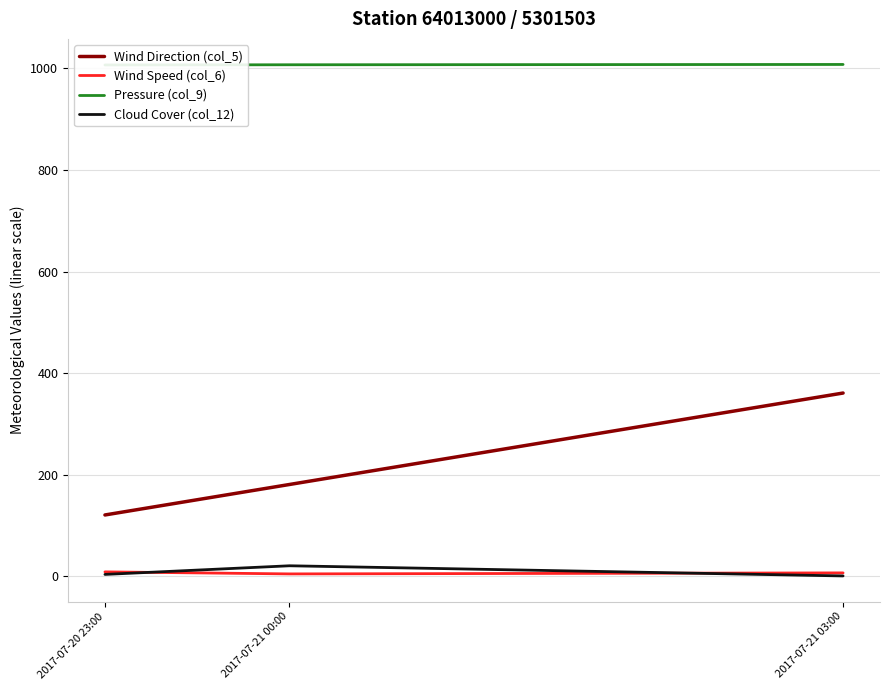

At how many categories does at least one series exceed 848?

3